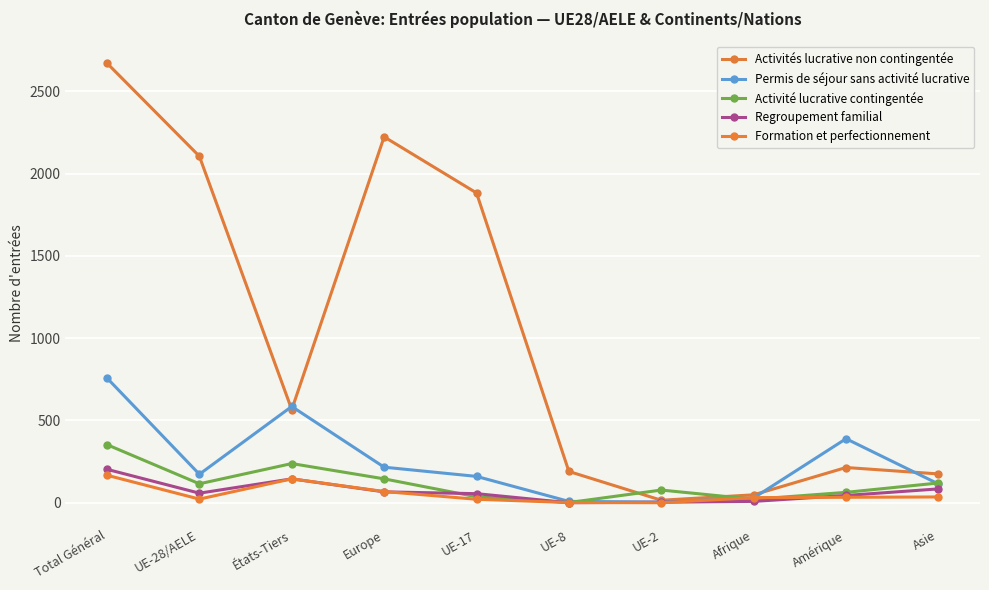

How many lines are shown in the chart?

5